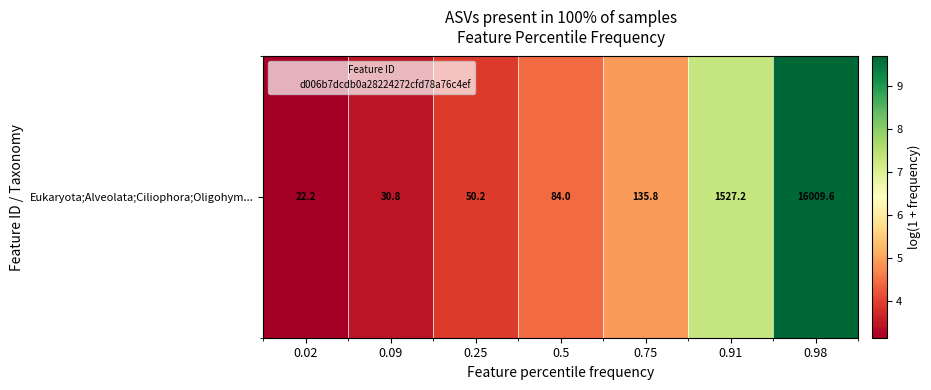

Which label corresponds to the largest value in the chart?

0.98